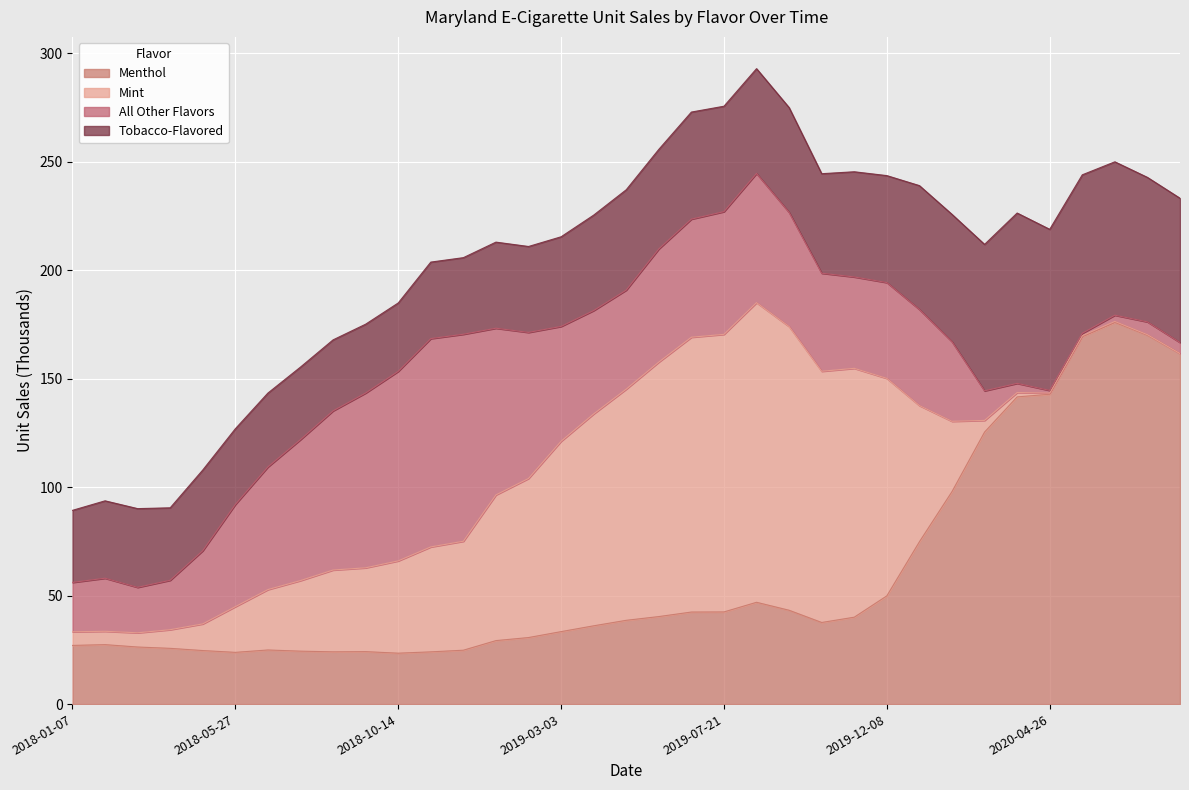

Rank the series at 2019-11-10 from lowest to highest value.

Menthol, All Other Flavors, Tobacco-Flavored, Mint